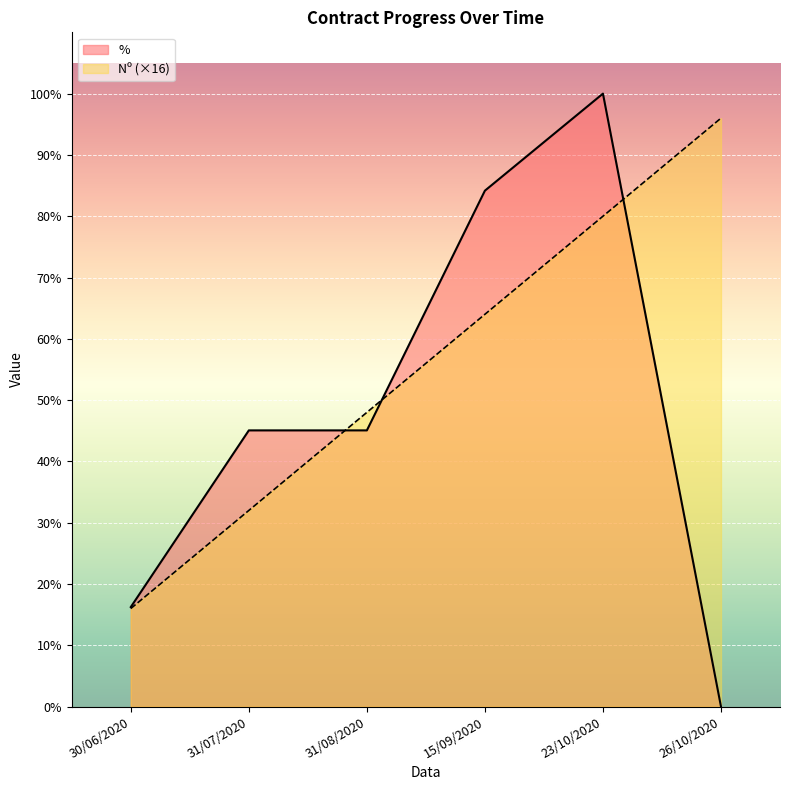

At which category does the chart reach its minimum across all series?

26/10/2020